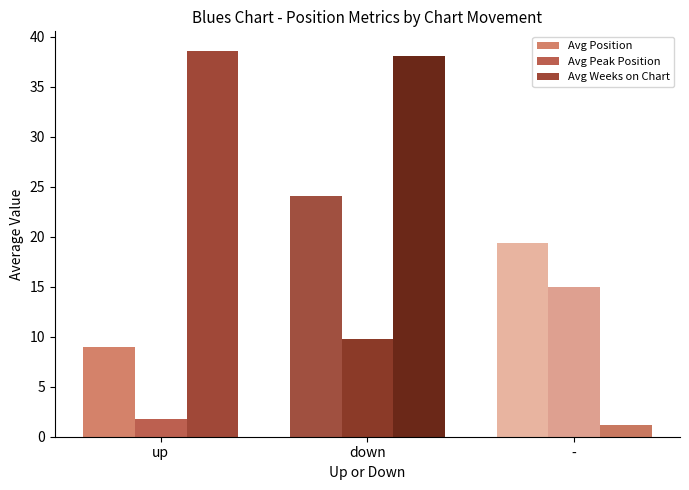

What is the difference between the highest and lowest values at -?

18.2